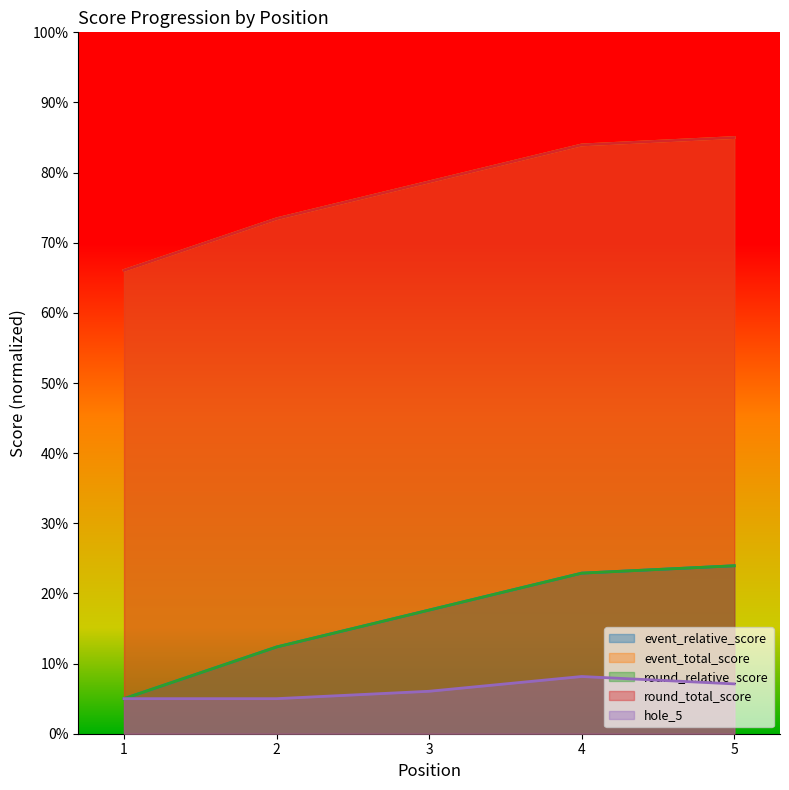

Read the round_total_score value at 4.

22.9